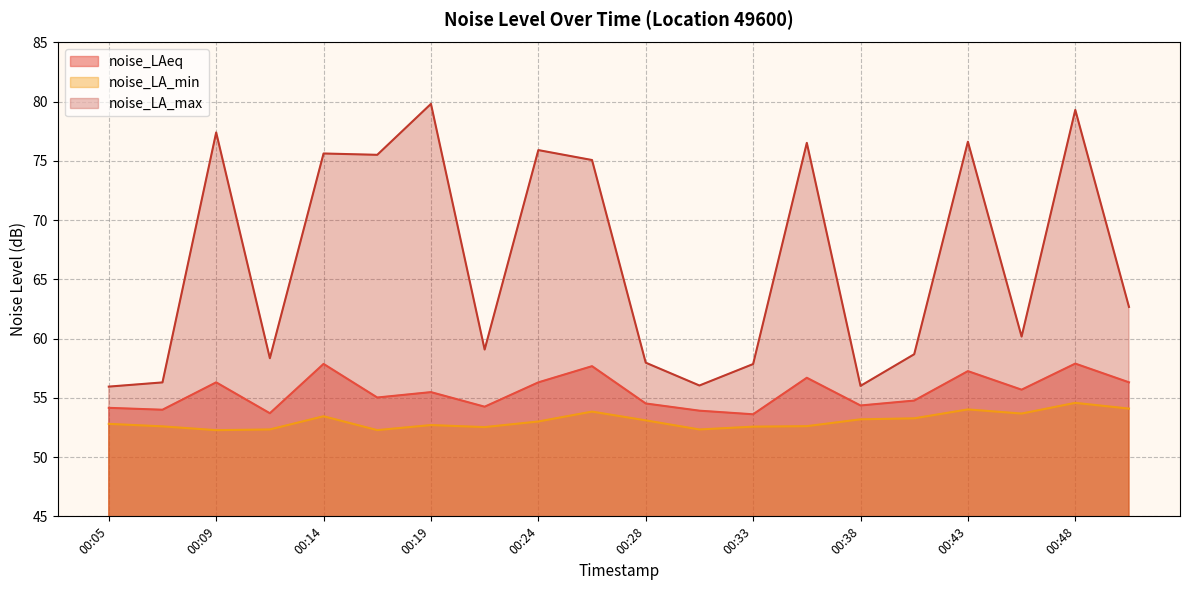

At which category is the sum across all series the highest?

00:48